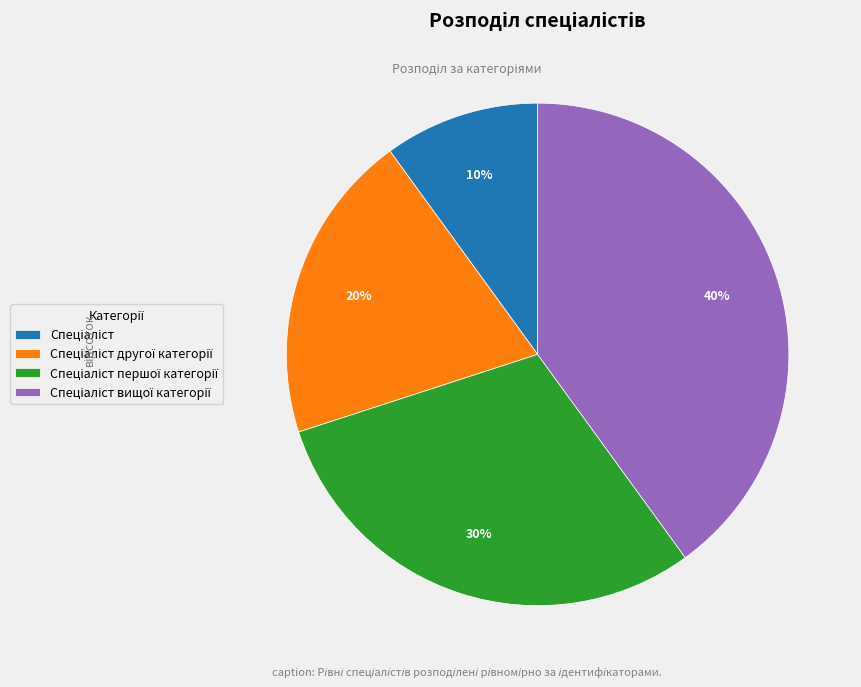

Is there any slice that represents more than half of the pie?

No